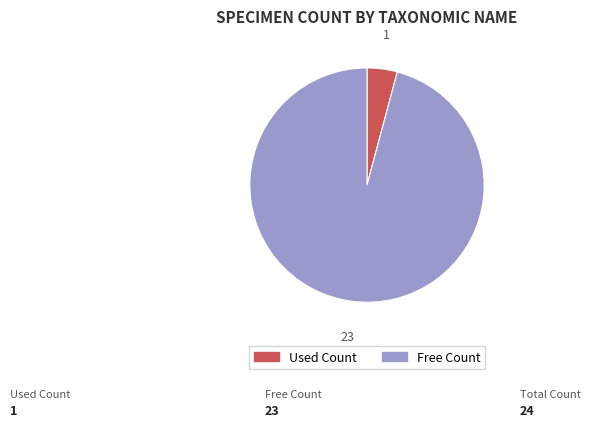

The Free Count slice represents 96% of the pie. True or false?

True